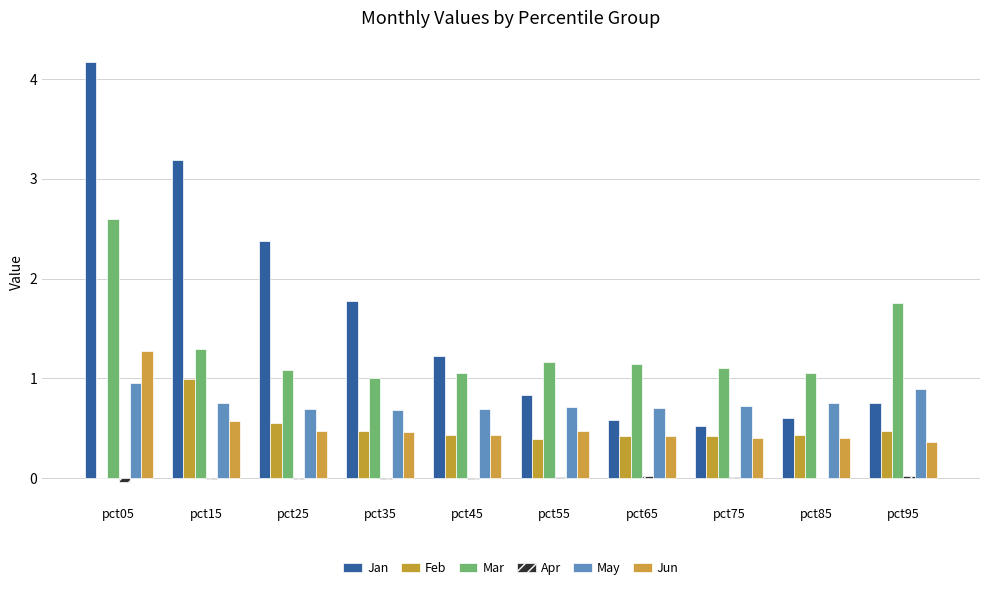

What is the value of the Feb bar at the 8th from the left?

0.4